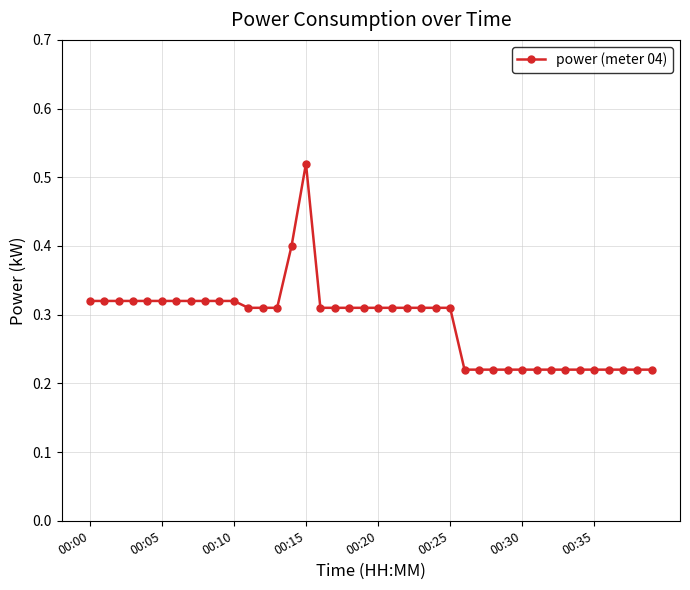

How many values are between 0 and 1?

40